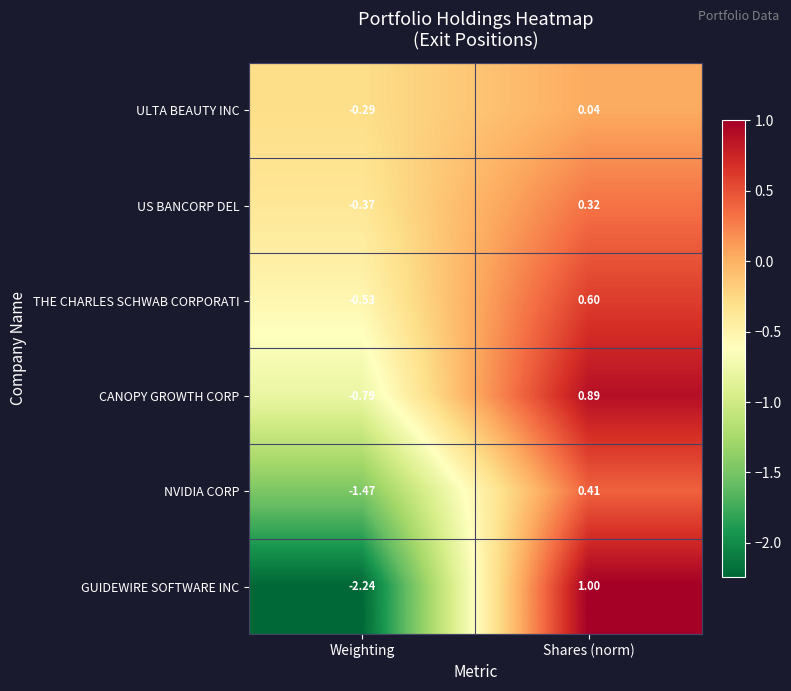

Is the value of GUIDEWIRE SOFTWARE INC at Shares (norm) greater than the value of CANOPY GROWTH CORP at Shares (norm)?

Yes